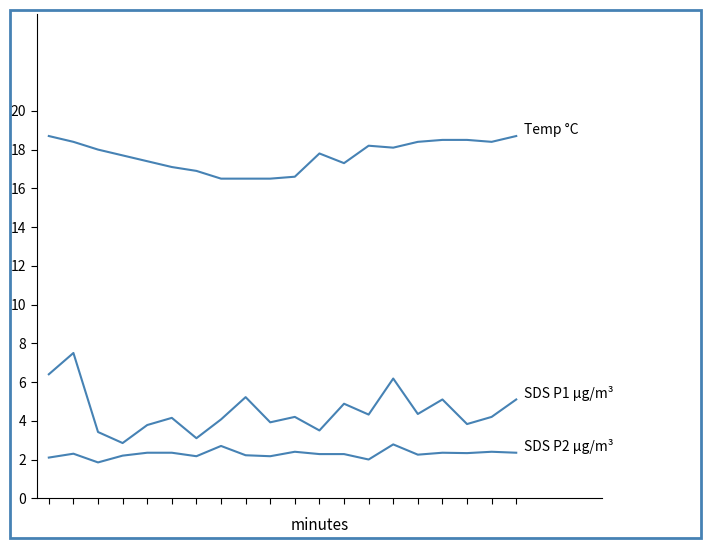

How many lines are shown in the chart?

3